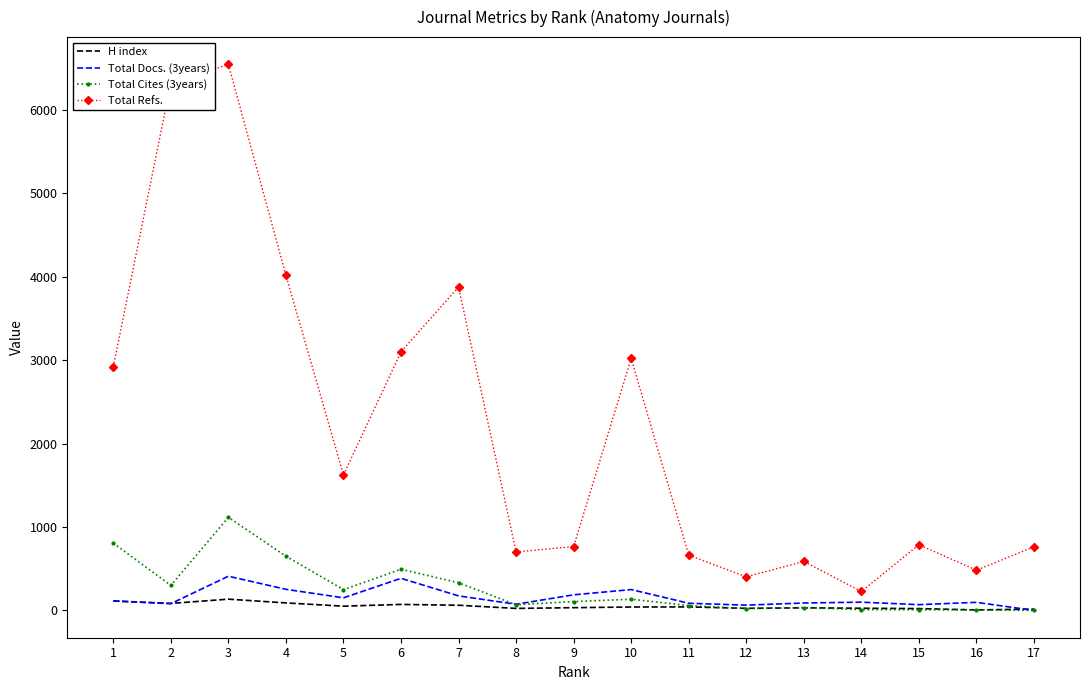

What is the greatest value displayed?

6546